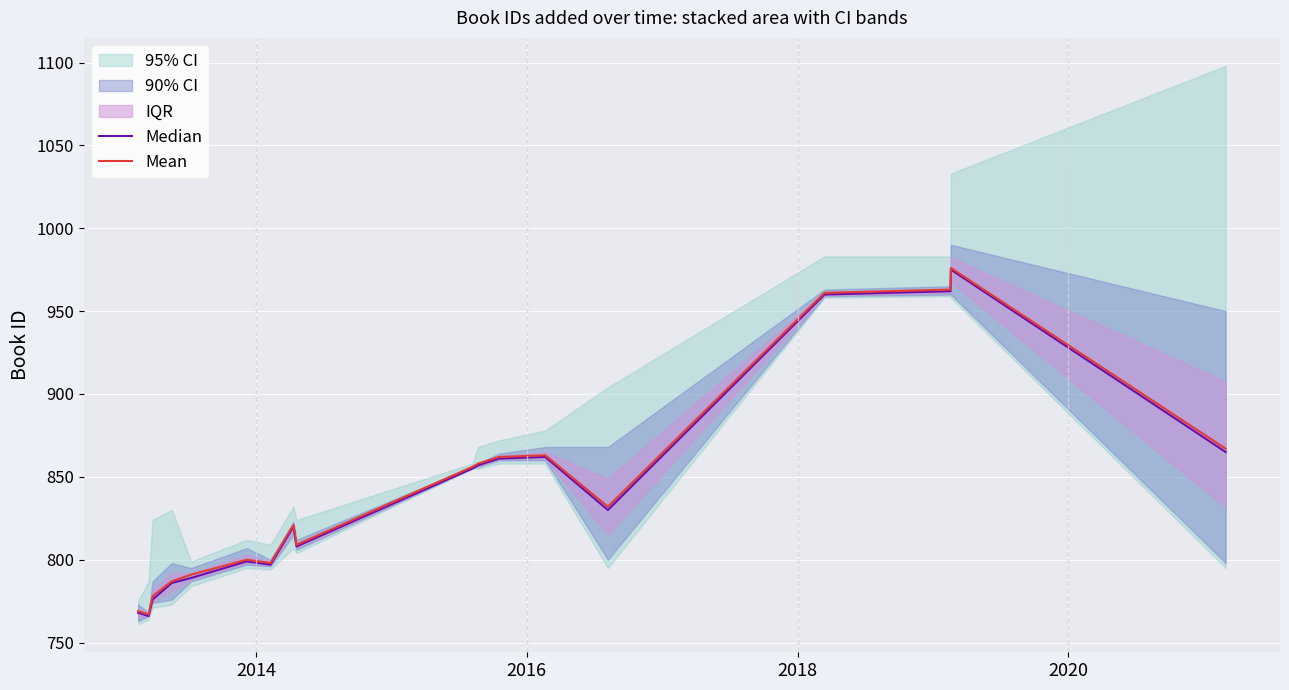

Reading left to right, what are all the values shown in this chart?

Median: 768	766	776	786	789	799	797	820	808	855	857	861	862	830	960	962	975	865
Mean: 769	767	778	787	791	800	798	821	809	856	858	862	863	832	961	963	976	867